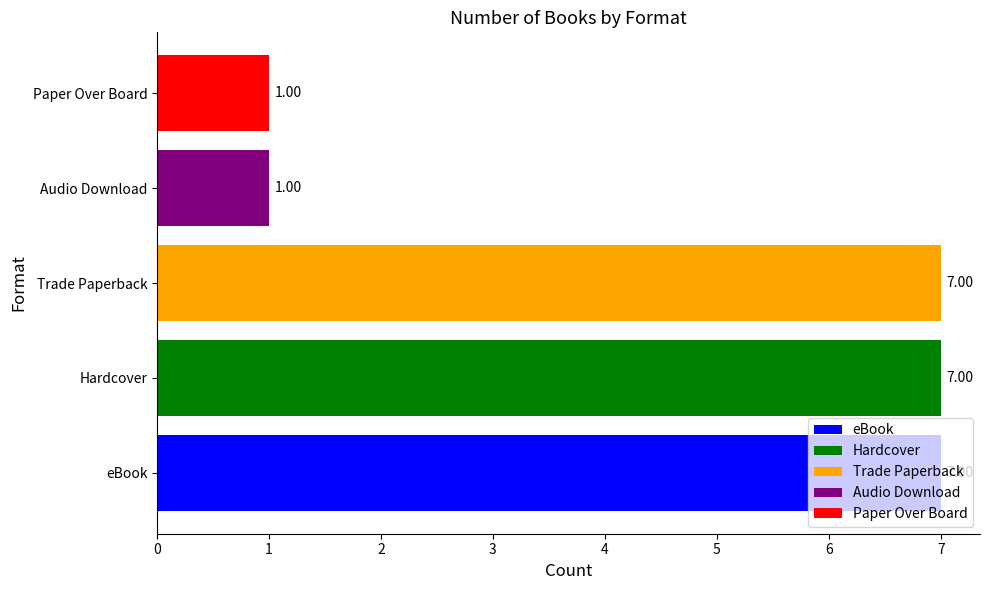

At which category does the chart reach its peak across all series?

eBook